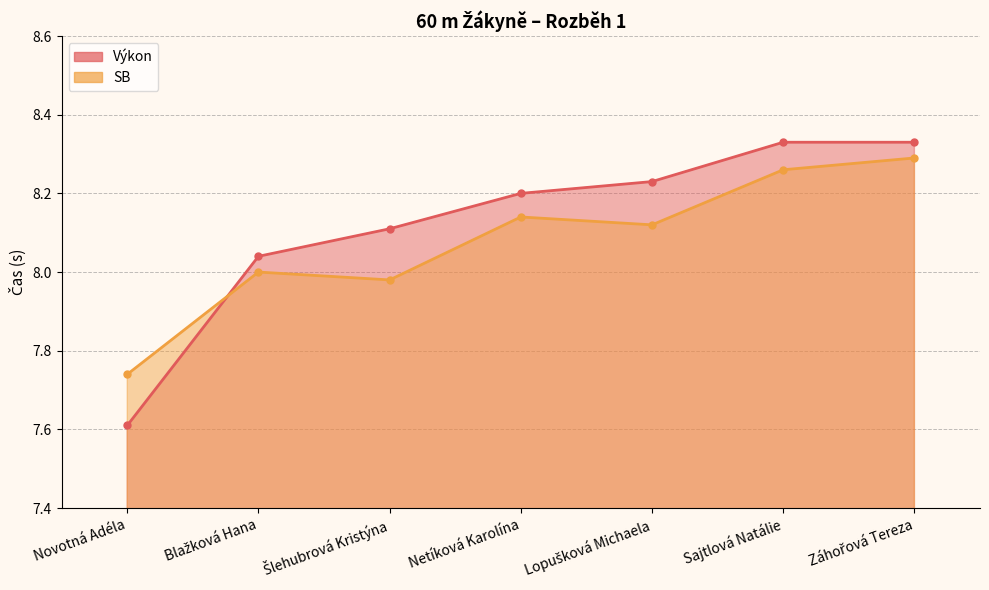

Is the value of Výkon at Netíková Karolína greater than the value of SB at Záhořová Tereza?

No